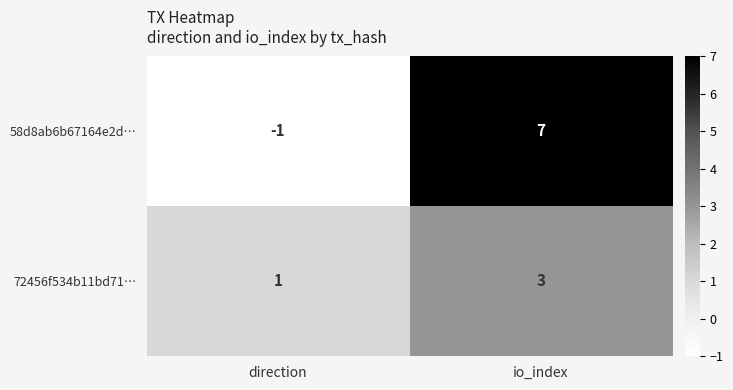

At which label does 58d8ab6b67164e2d… reach its peak?

io_index